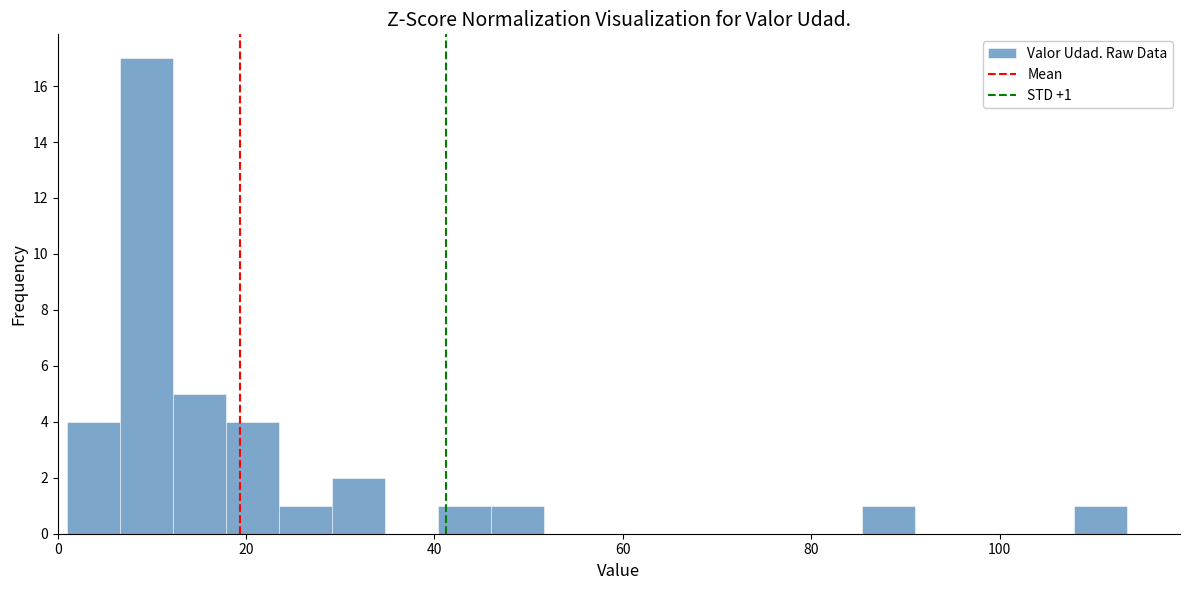

Around what value on the x-axis is the tallest bar? Give the approximate position of its centre, as read against the axis.

10